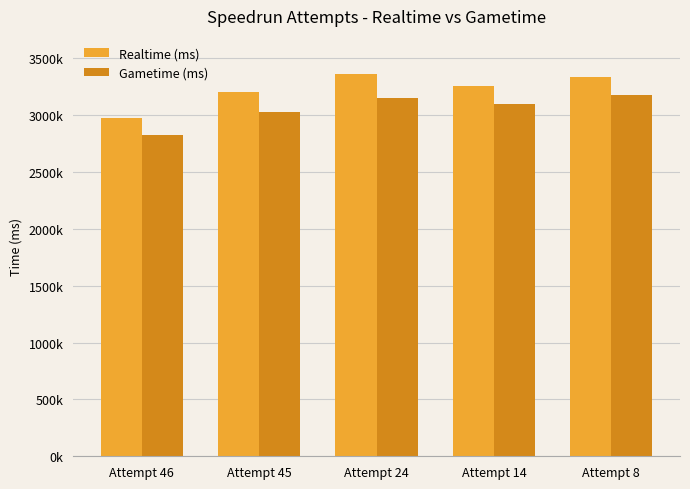

What are all the series names shown in the legend?

Realtime (ms), Gametime (ms)